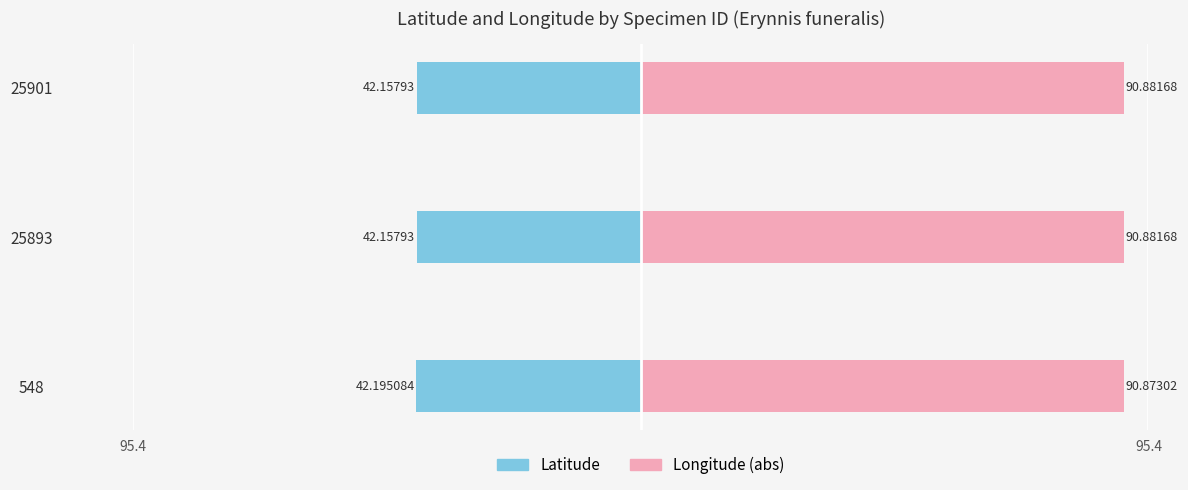

At 25901, list the series in order from smallest to largest.

Latitude, Longitude (abs)